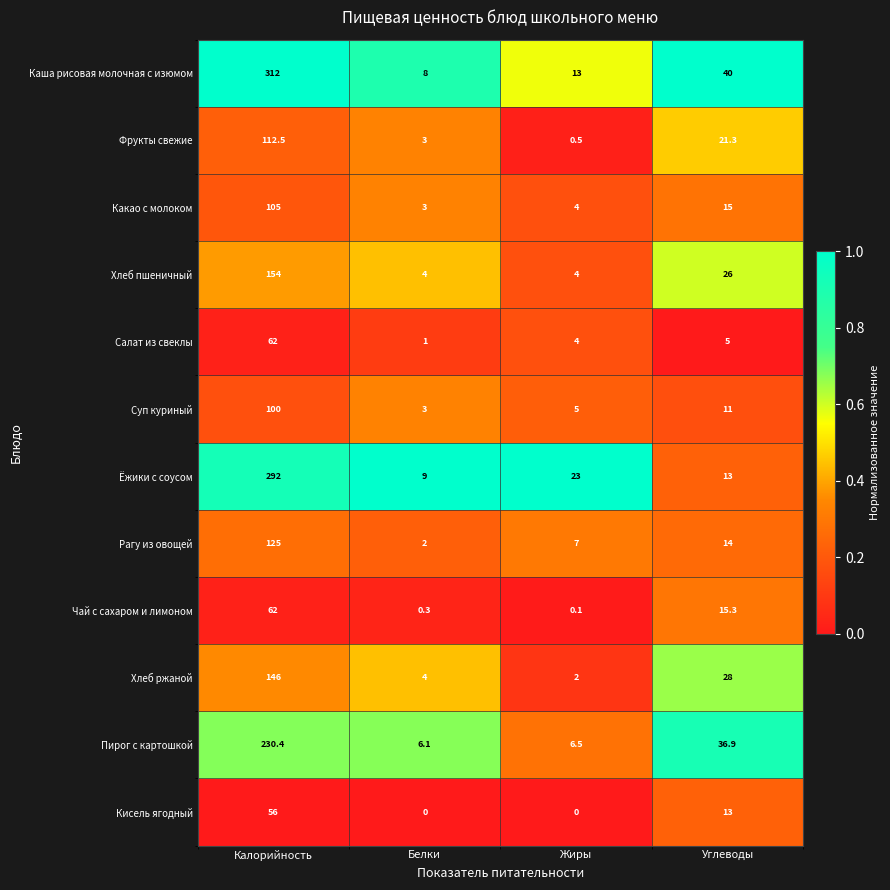

Which series has the widest spread of values?

Каша рисовая молочная с изюмом